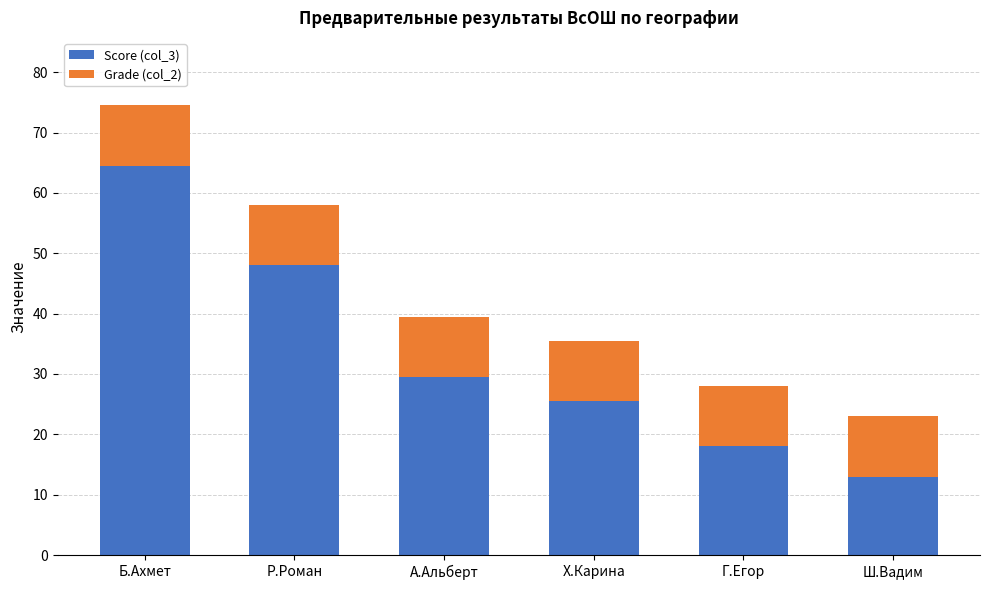

What is the average value of the Score (col_3) series?

33.1